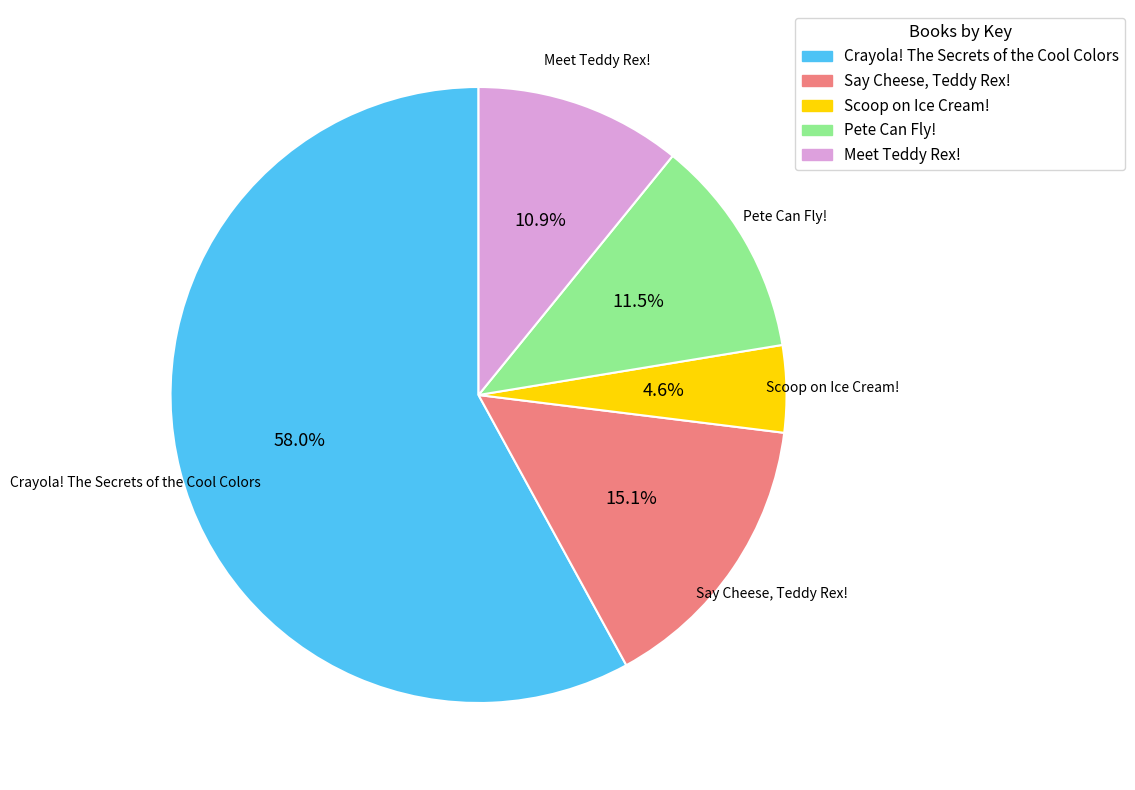

Between Meet Teddy Rex! and Say Cheese, Teddy Rex!, which is larger?

Say Cheese, Teddy Rex!